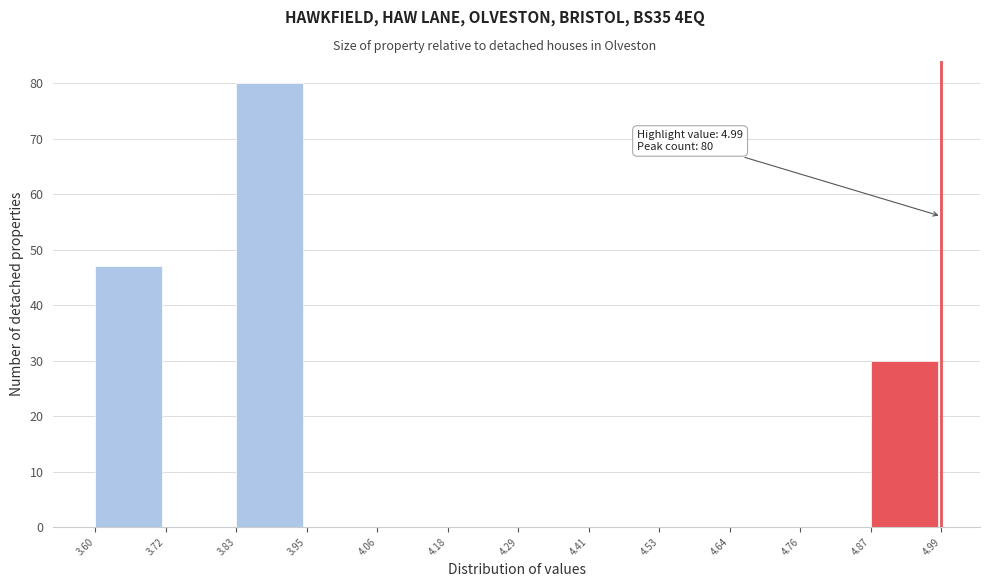

Over which range of the x-axis is the bar tallest?

3.83 to 3.95